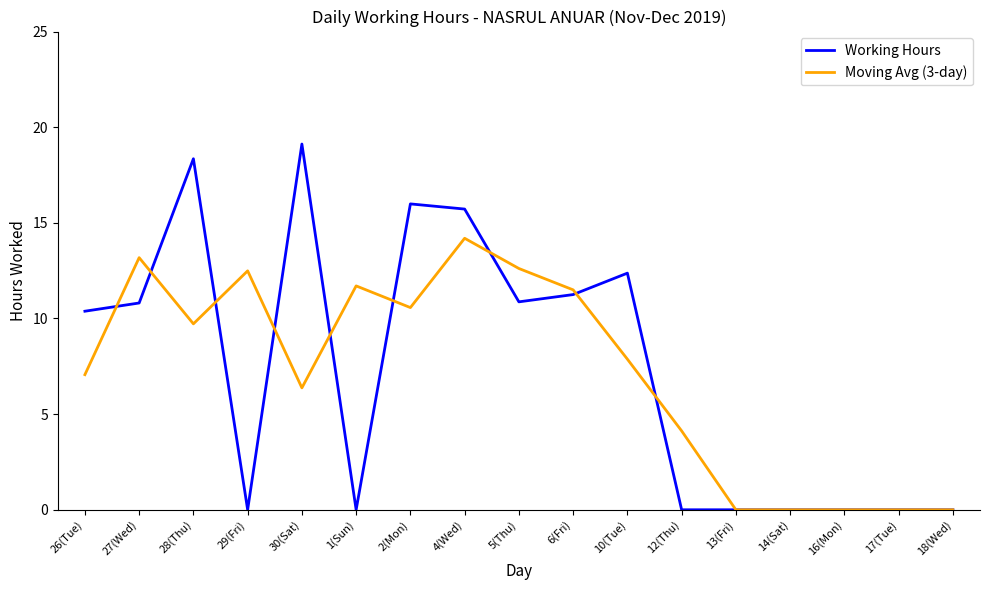

At 5(Thu), list the series in order from smallest to largest.

Working Hours, Moving Avg (3-day)